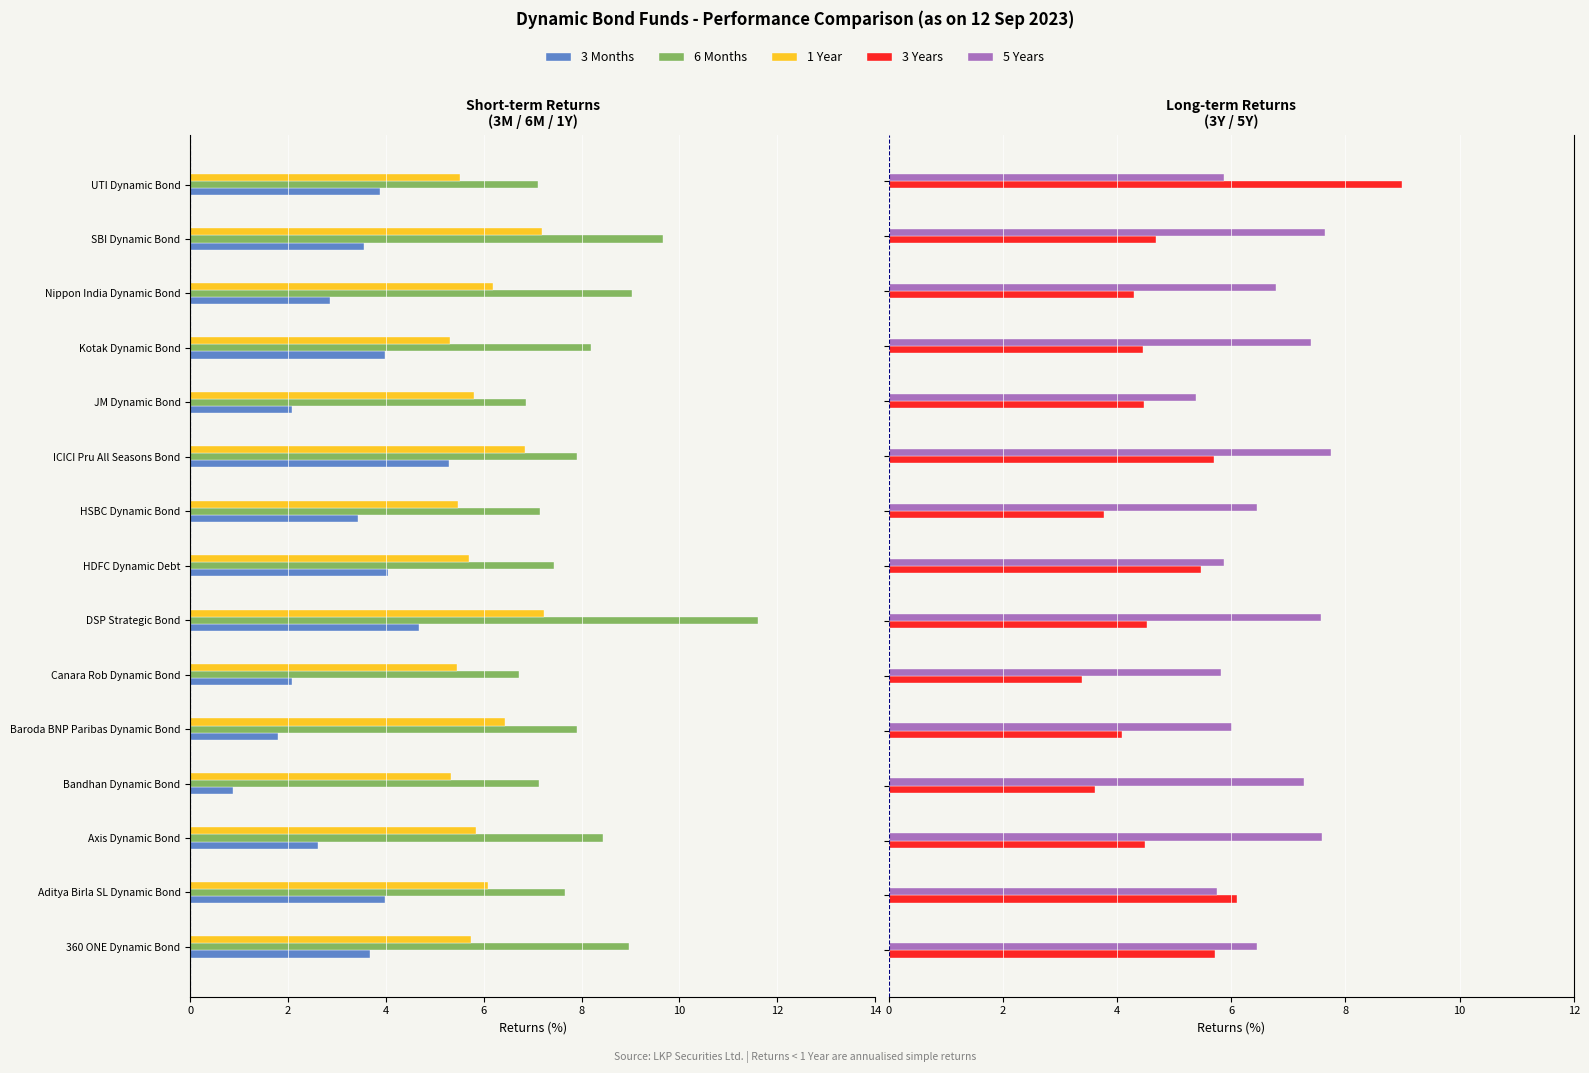

Reading left to right, extract all data points from this chart.

3 Months: -3.7	-4.0	-2.6	-0.9	-1.8	-2.1	-4.7	-4.0	-3.4	-5.3	-2.1	-4.0	-2.9	-3.6	-3.9
6 Months: -9.0	-7.7	-8.4	-7.1	-7.9	-6.7	-11.6	-7.4	-7.1	-7.9	-6.9	-8.2	-9.0	-9.7	-7.1
1 Year: -5.7	-6.1	-5.8	-5.3	-6.4	-5.4	-7.2	-5.7	-5.5	-6.8	-5.8	-5.3	-6.2	-7.2	-5.5
3 Years: 5.7	6.1	4.5	3.6	4.1	3.4	4.5	5.5	3.8	5.7	4.5	4.5	4.3	4.7	9.0
5 Years: 6.4	5.8	7.6	7.3	6.0	5.8	7.6	5.9	6.4	7.8	5.4	7.4	6.8	7.6	5.9